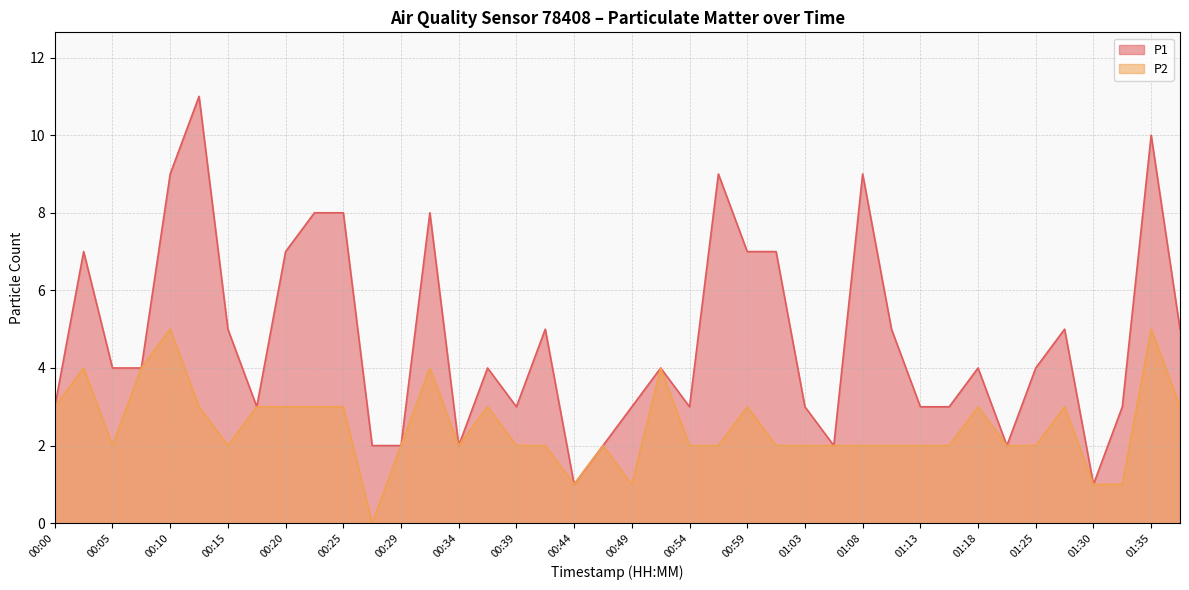

True or false: P2 and P1 cross at least once.

False